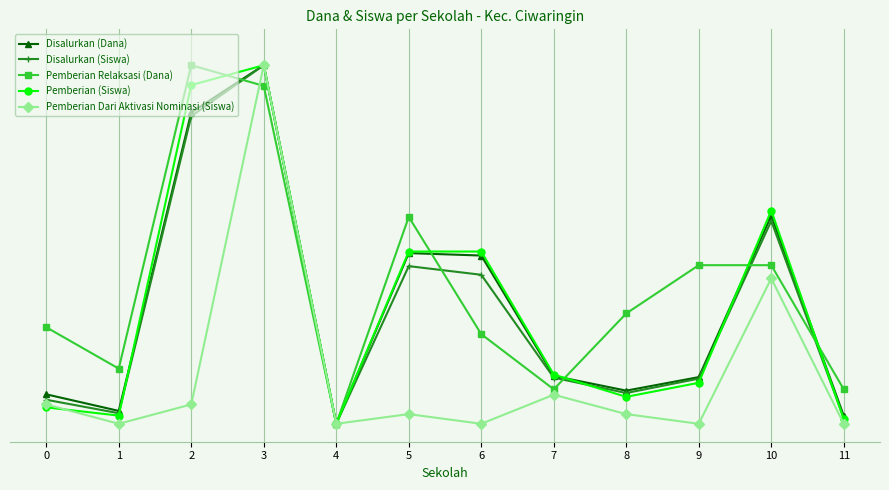

List the labels in order of Pemberian Dari Aktivasi Nominasi (Siswa) value, largest first.

3, 10, 7, 0, 2, 5, 8, 1, 4, 6, 9, 11